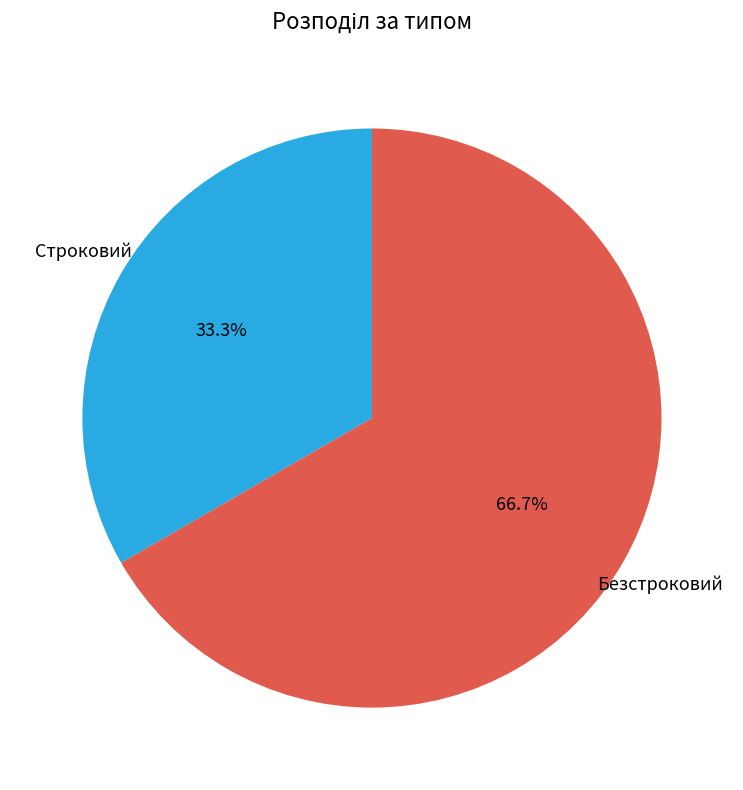

Does any single category account for the majority?

Yes